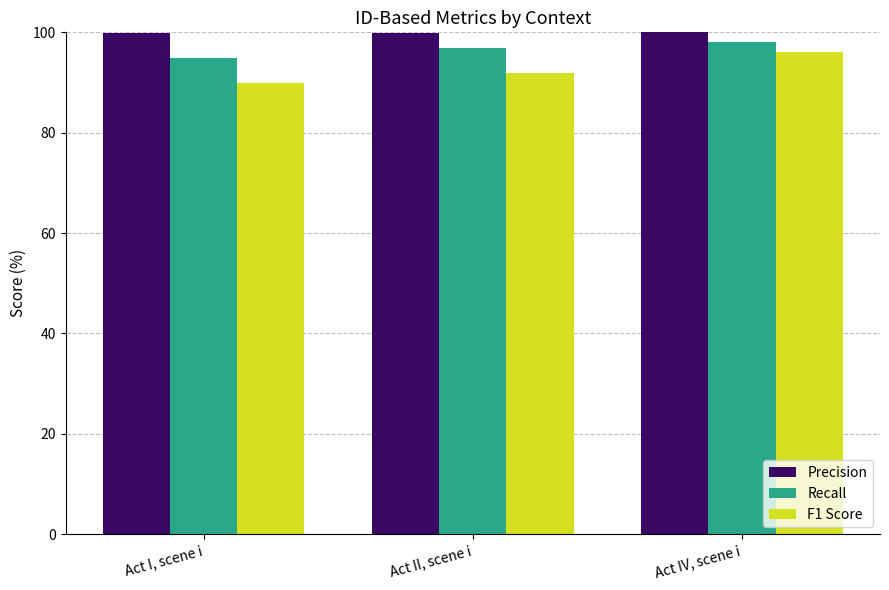

What value does the Precision series have at Act II, scene i?

99.9